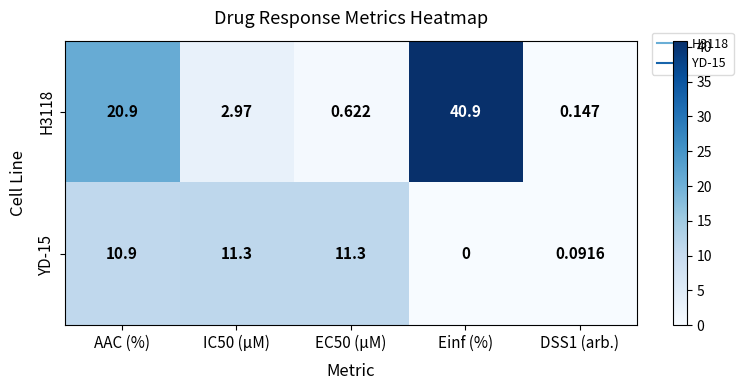

At which label does H3118 first exceed 2?

AAC (%)